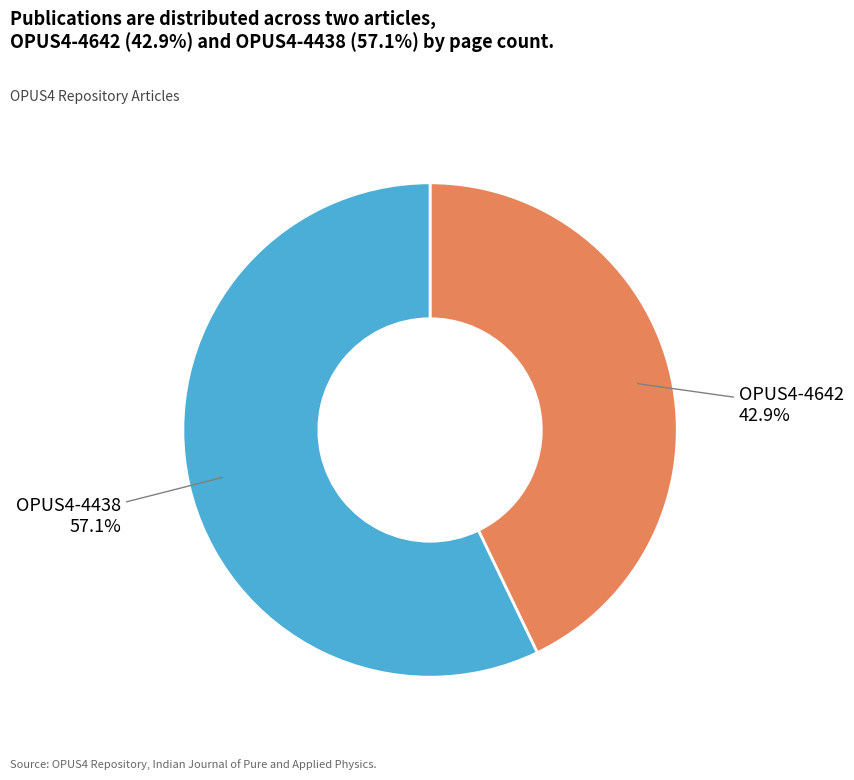

Is there any slice that represents more than half of the pie?

Yes